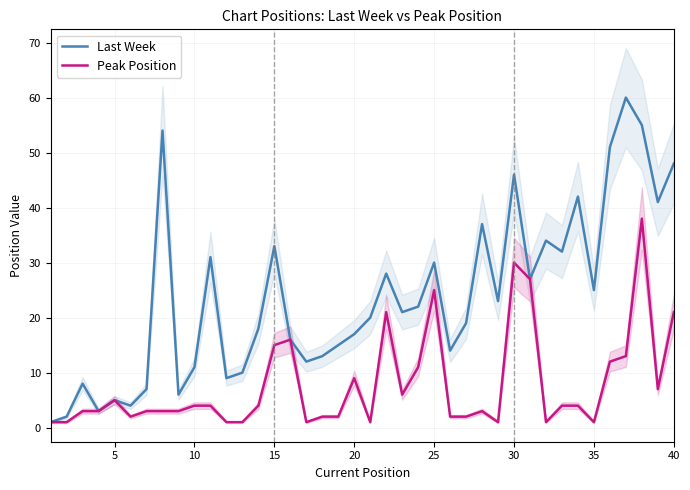

Rank the series by their maximum value, from highest to lowest.

Last Week, Peak Position